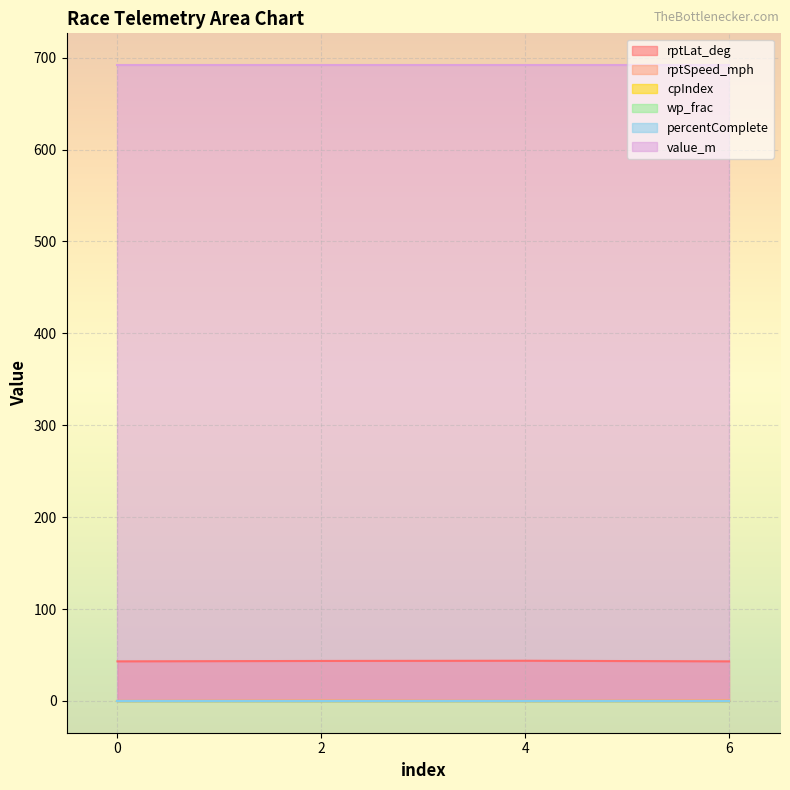

True or false: rptLat_deg and wp_frac cross at least once.

False